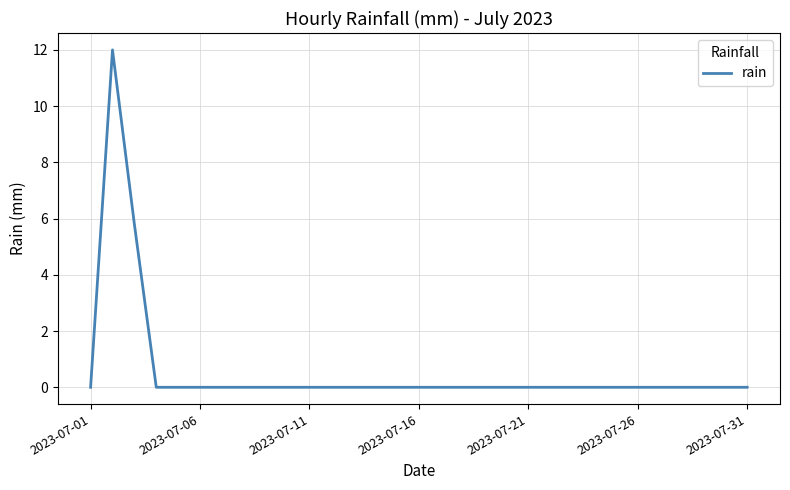

What is the difference between the maximum and minimum values?

12.0